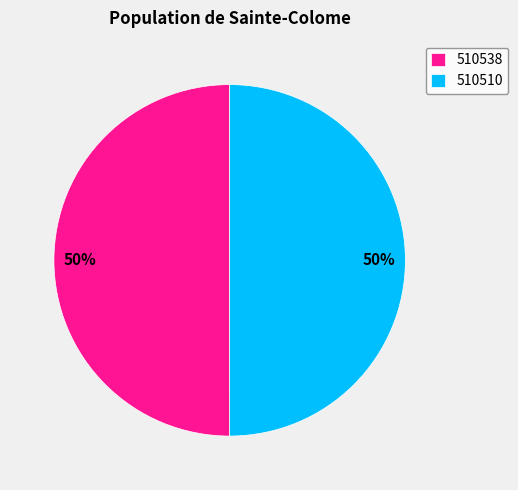

Is it true that 510510 is 50% of the pie?

True